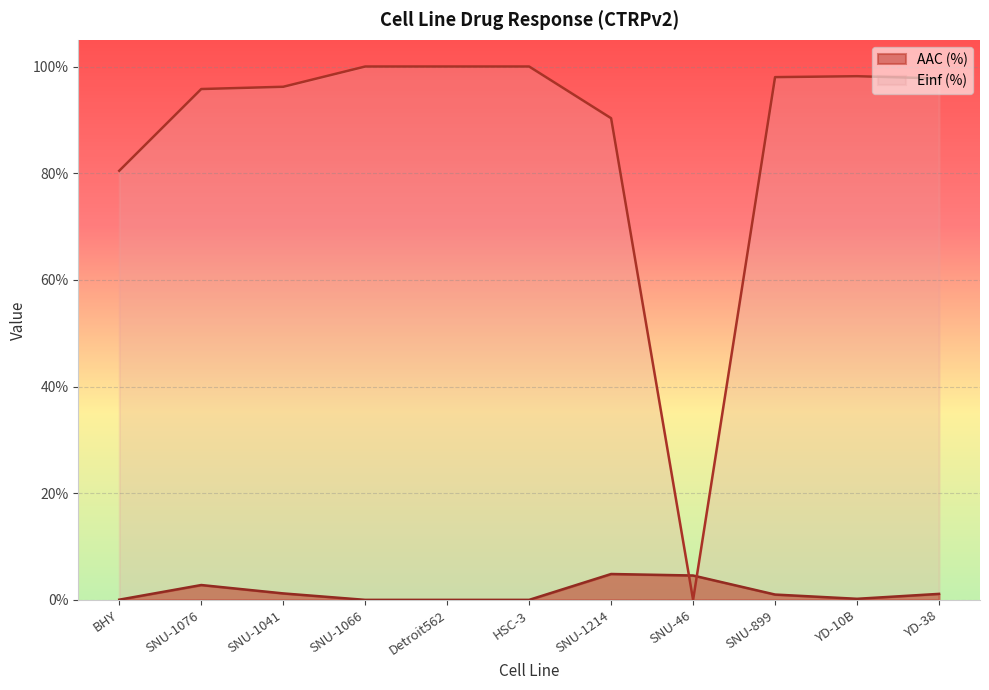

Reading left to right, what are all the values shown in this chart?

AAC (%): BHY=0.0	SNU-1076=2.8	SNU-1041=1.2	SNU-1066=0.0	Detroit562=0.0	HSC-3=0.0	SNU-1214=4.8	SNU-46=4.6	SNU-899=1.0	YD-10B=0.2	YD-38=1.1
Einf (%): BHY=80.5	SNU-1076=95.8	SNU-1041=96.2	SNU-1066=100.0	Detroit562=100.0	HSC-3=100.0	SNU-1214=90.3	SNU-46=0.0	SNU-899=98.0	YD-10B=98.2	YD-38=97.8